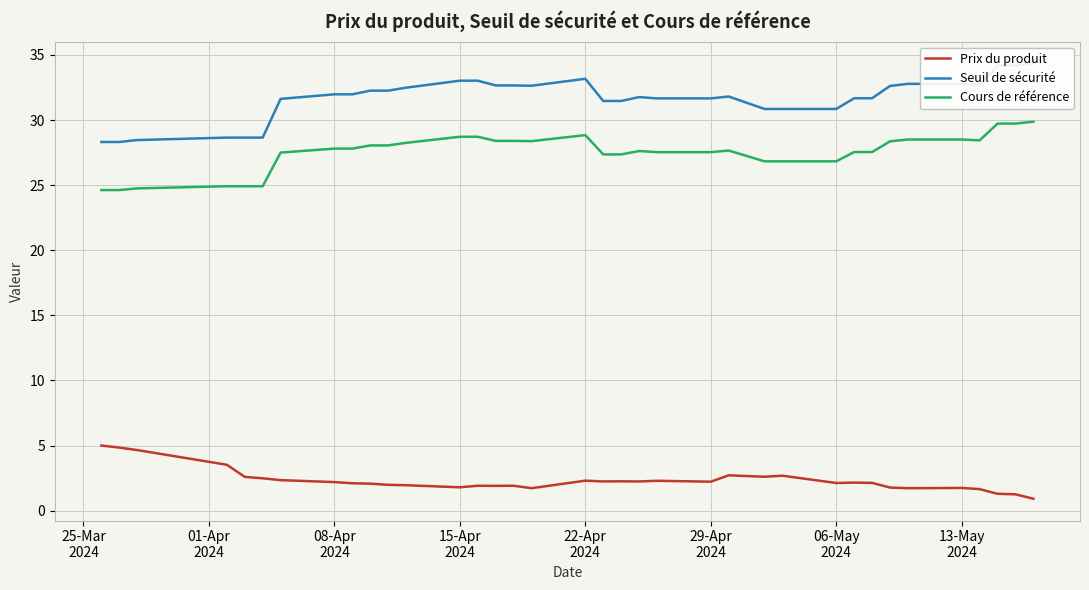

True or false: Cours de référence and Prix du produit intersect in this chart.

False